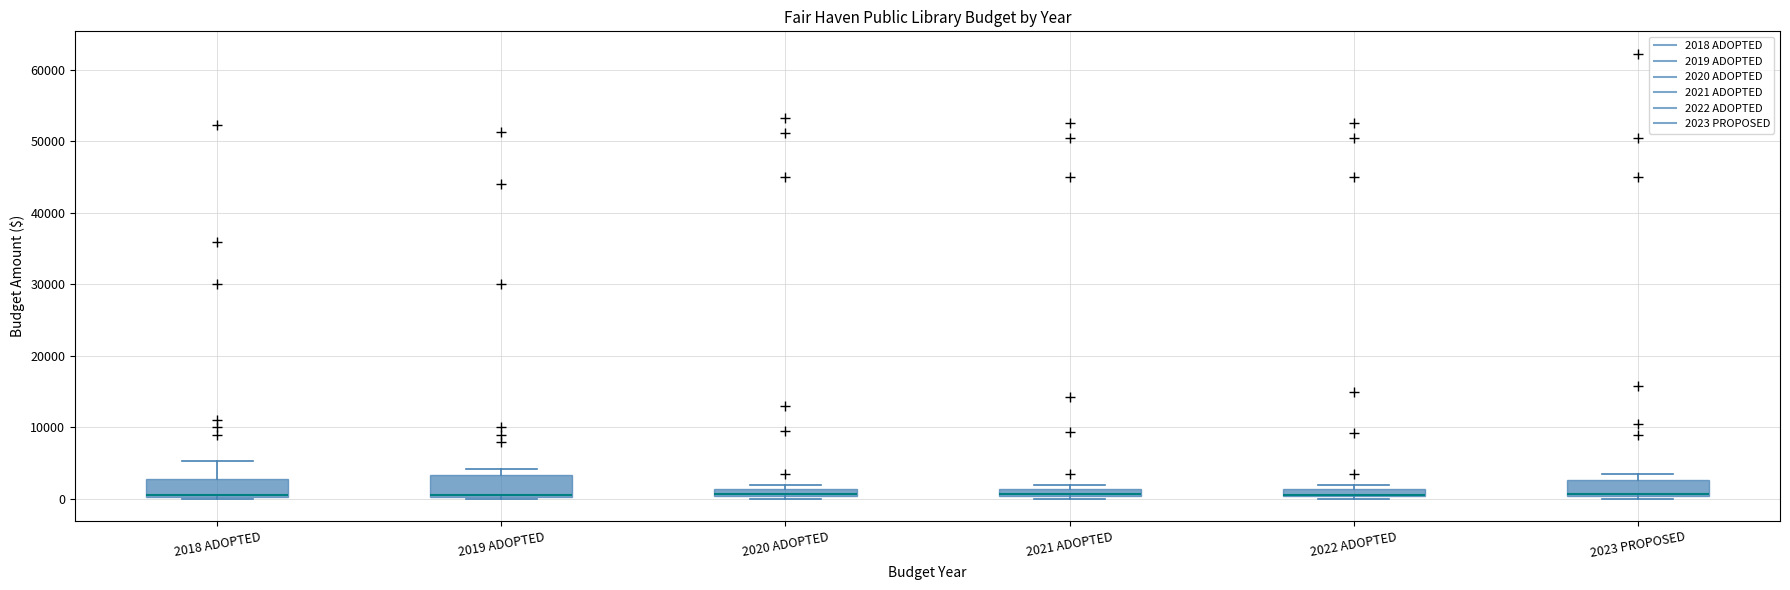

Where is the upper edge of the box for 2021 ADOPTED on the y-axis? The values are not printed on the chart, so give them approximately, as read against the axis.

1000